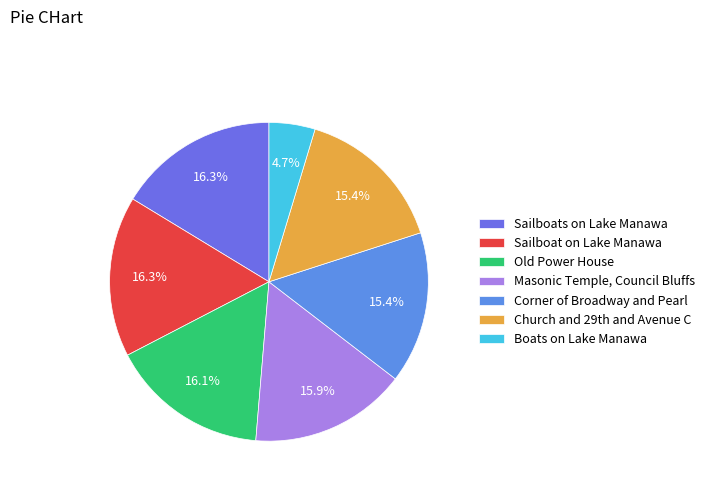

Which slice is the smallest?

Boats on Lake Manawa